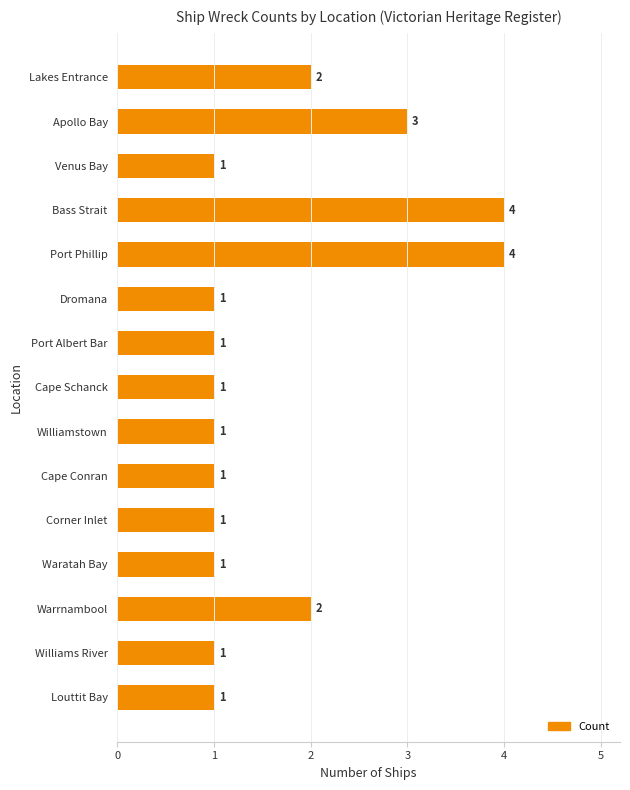

Is it true that the value at Cape Conran is 2?

False